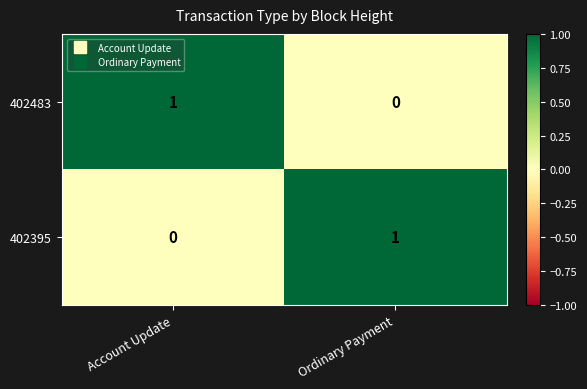

Rank the categories by 402483 value from lowest to highest.

Ordinary Payment, Account Update